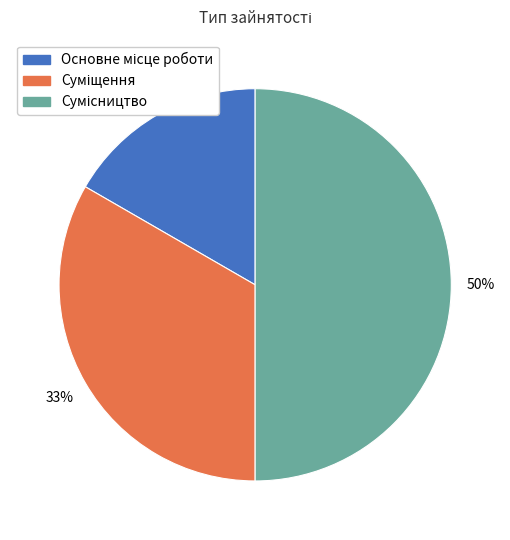

To the nearest percent, what is the difference between the largest and smallest slice percentages?

33%